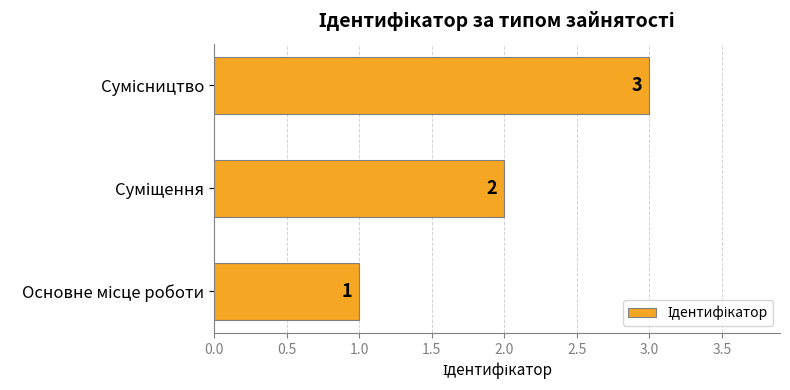

How many data points does each series have?

3